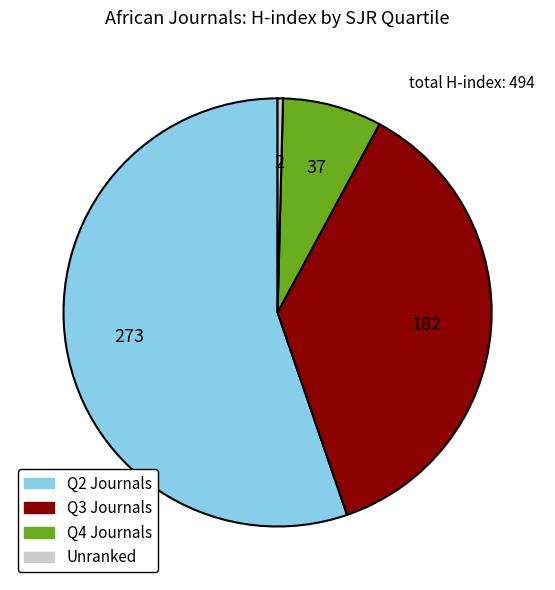

What is the ratio of the value at Q2 Journals to the value at Q3 Journals?

1.5